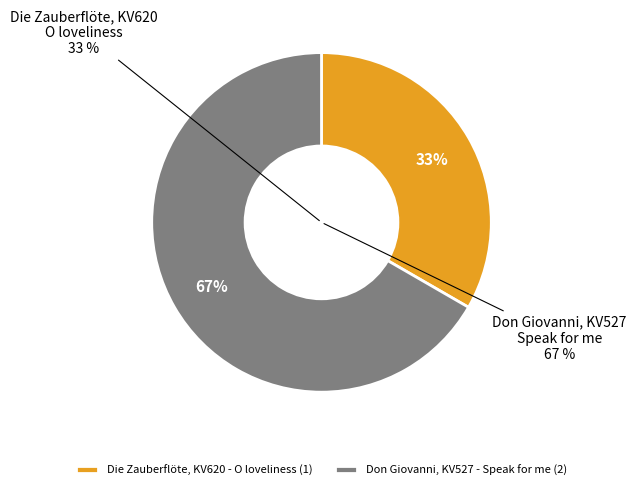

What percentage is the Don Giovanni, KV527 - Speak for me slice, to the nearest percent?

67%